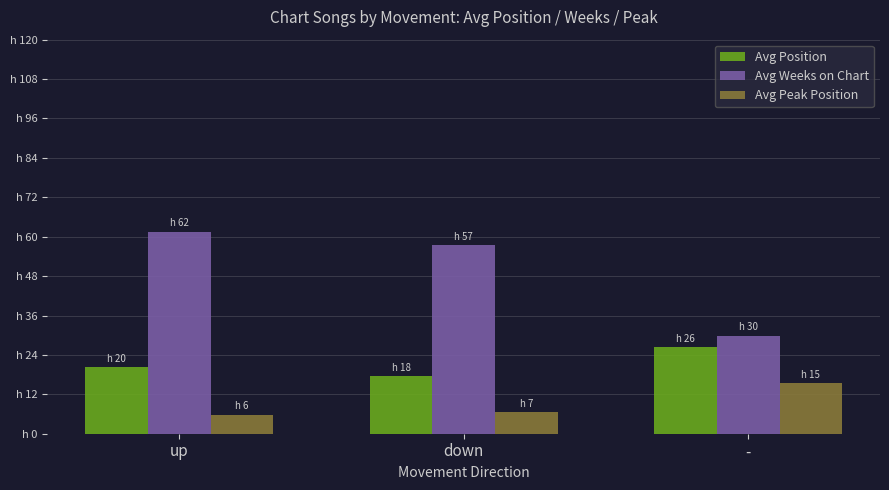

What value does the Avg Position series have at up?

20.2